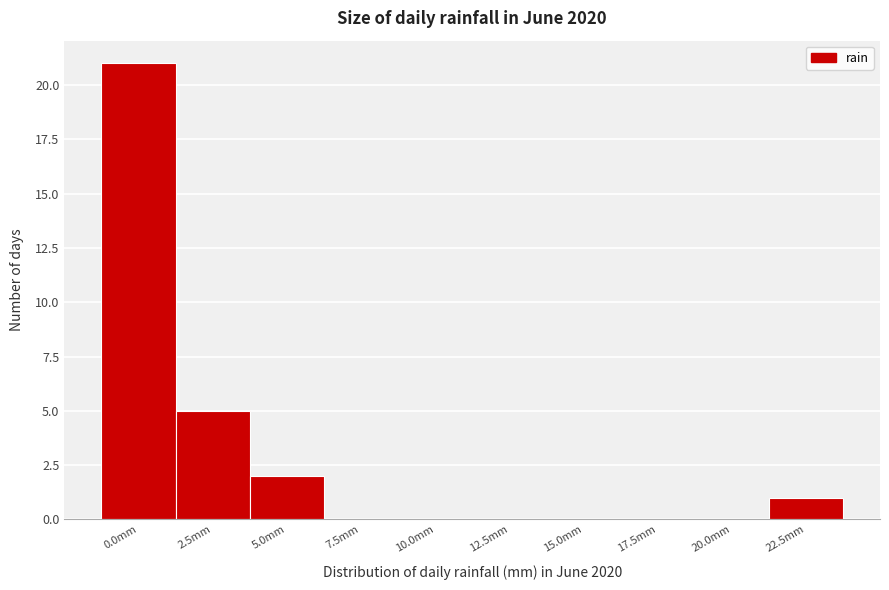

Reading left to right, extract all data points from this chart.

0.0mm=21	2.5mm=5	5.0mm=2	7.5mm=0	10.0mm=0	12.5mm=0	15.0mm=0	17.5mm=0	20.0mm=0	22.5mm=1